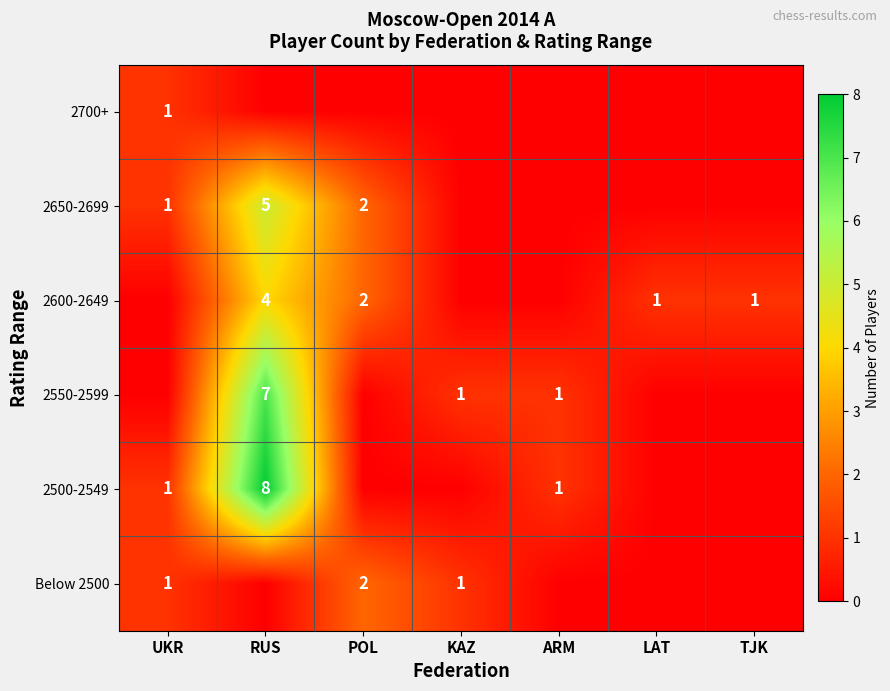

The 2500-2549 series shows 8 at RUS. True or false?

True